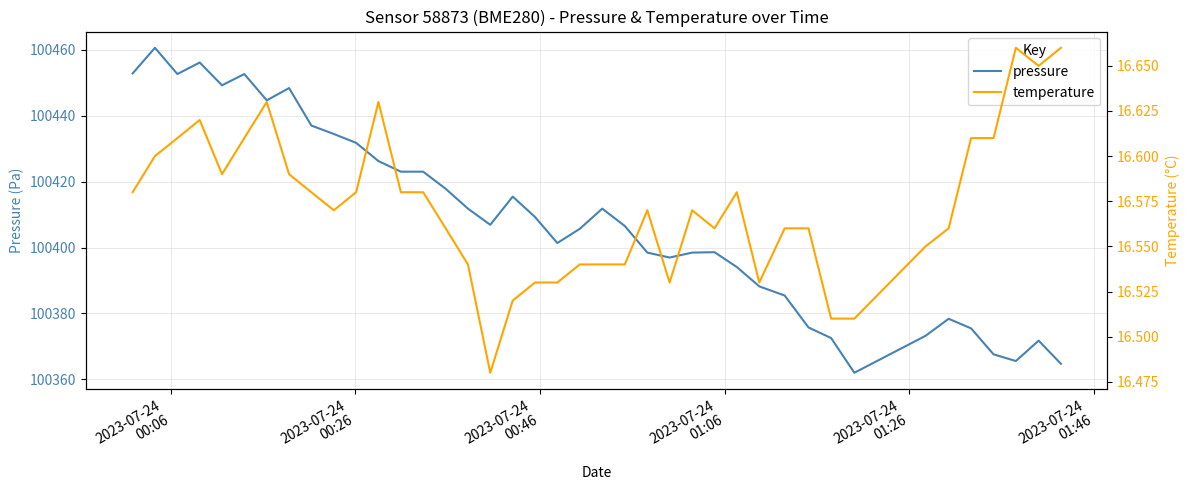

What is the highest value of the pressure series?

100460.6